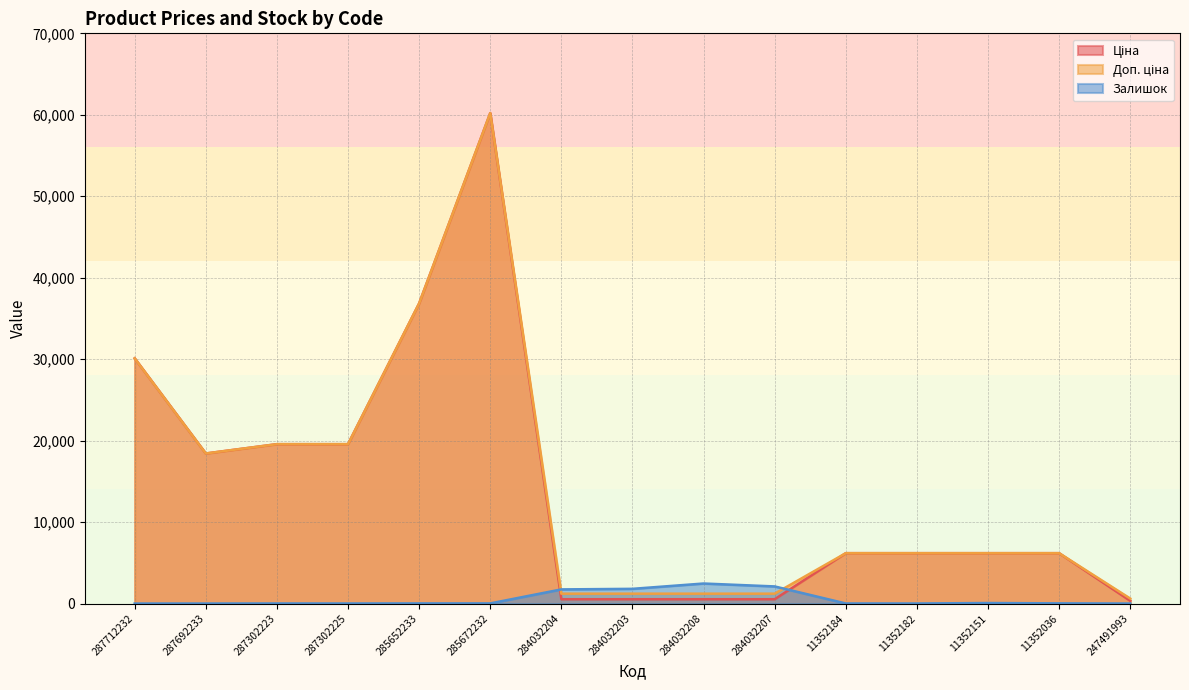

True or false: Ціна and Доп. ціна cross at least once.

False